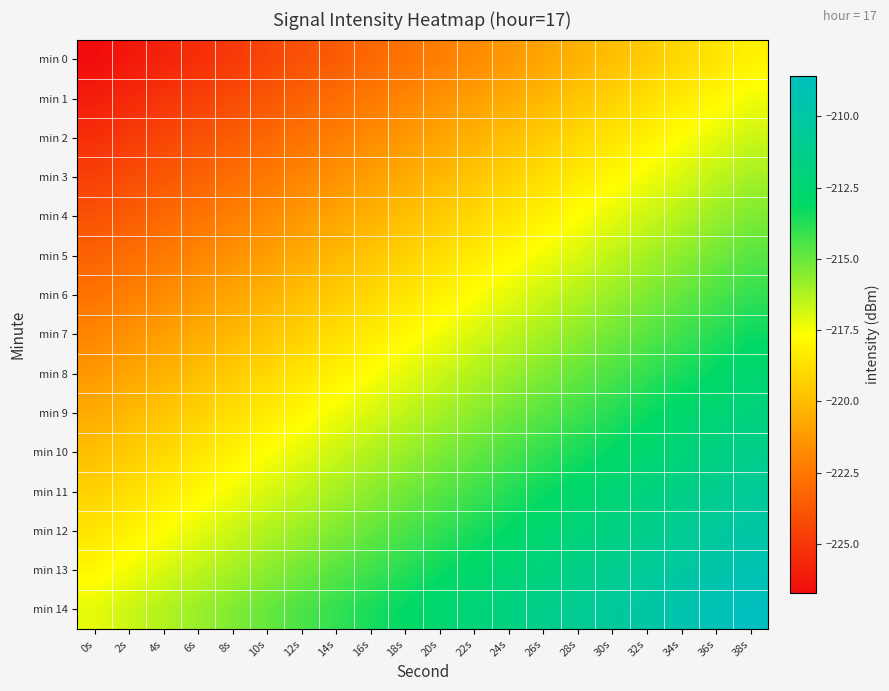

Rank the series by their maximum value, from lowest to highest.

min 0, min 1, min 2, min 3, min 4, min 5, min 6, min 7, min 8, min 9, min 10, min 11, min 12, min 13, min 14